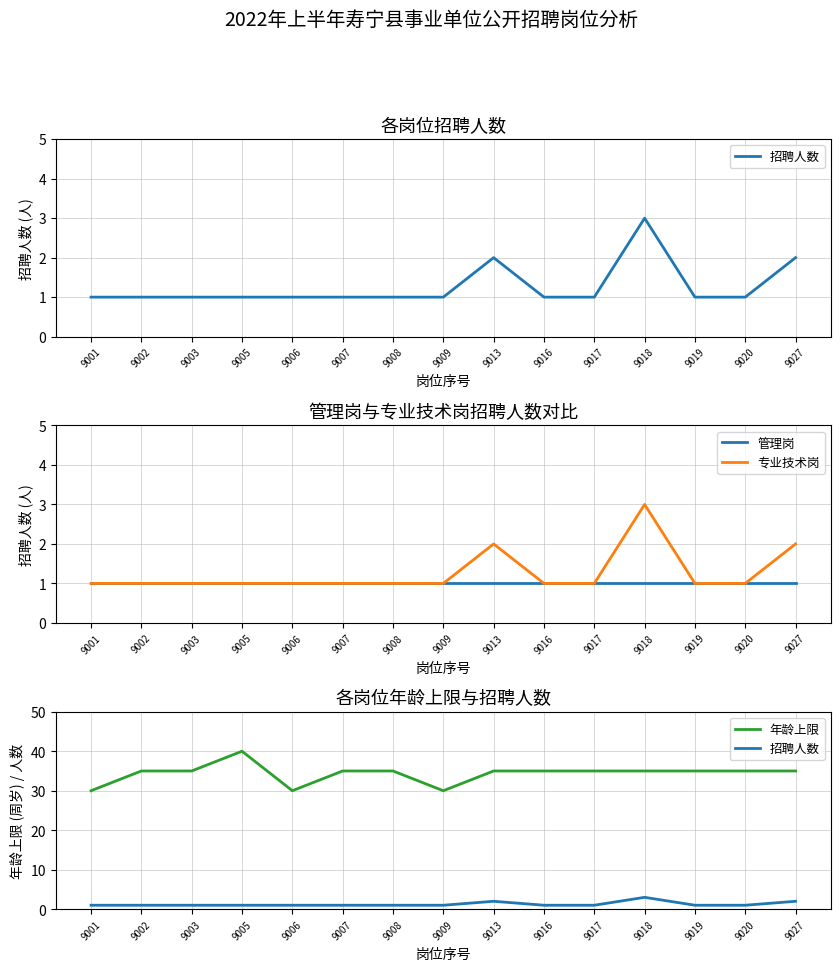

List the series in order of their peak value, highest first.

年龄上限, 招聘人数, 专业技术岗, 管理岗